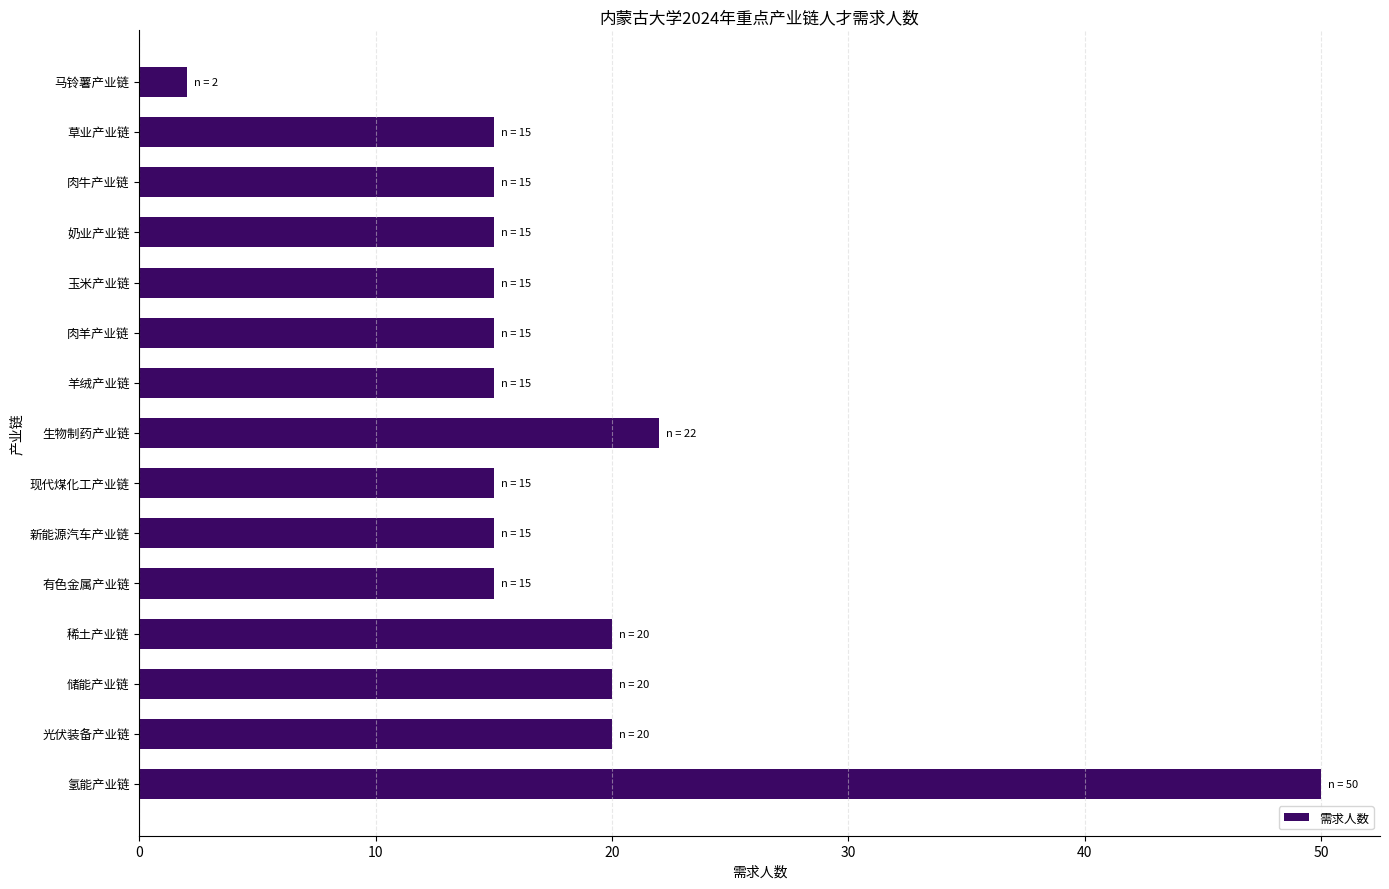

What is the average value?

18